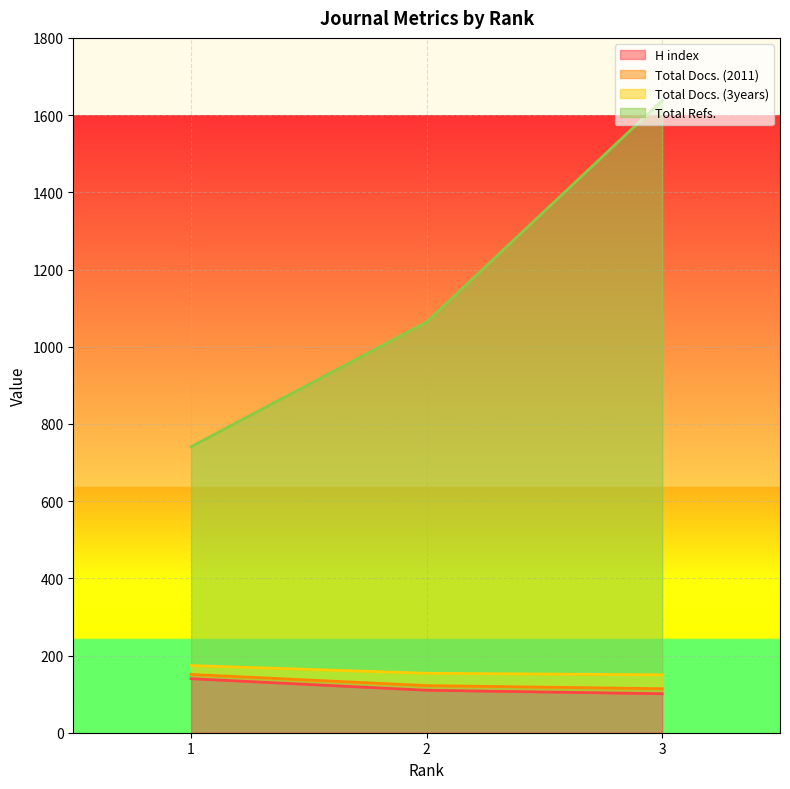

What is the maximum value for H index?

140